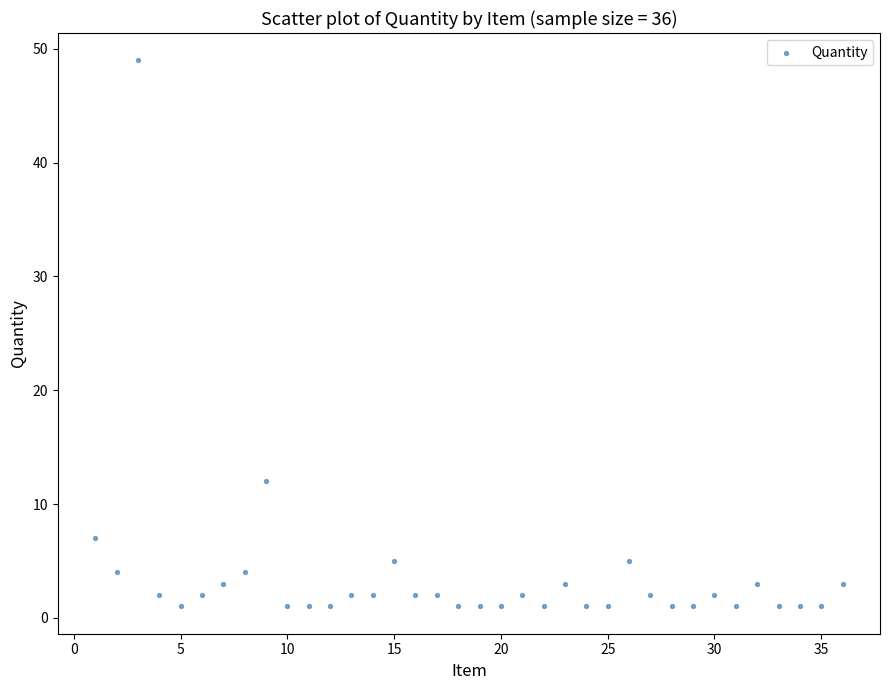

What is the range of X values (max minus min)?

35